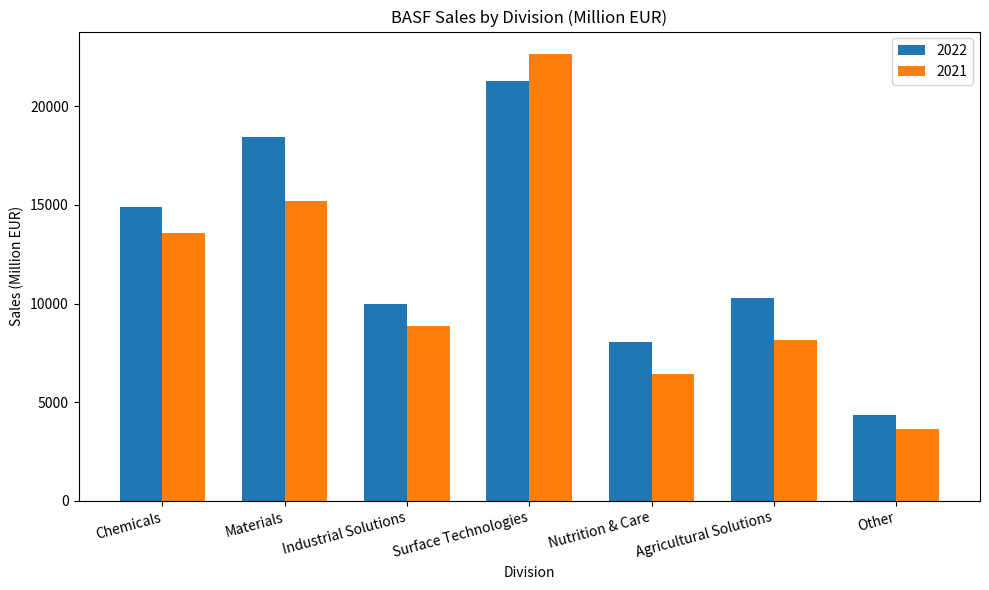

True or false: 2021 has a value of 8876 at Industrial Solutions.

True